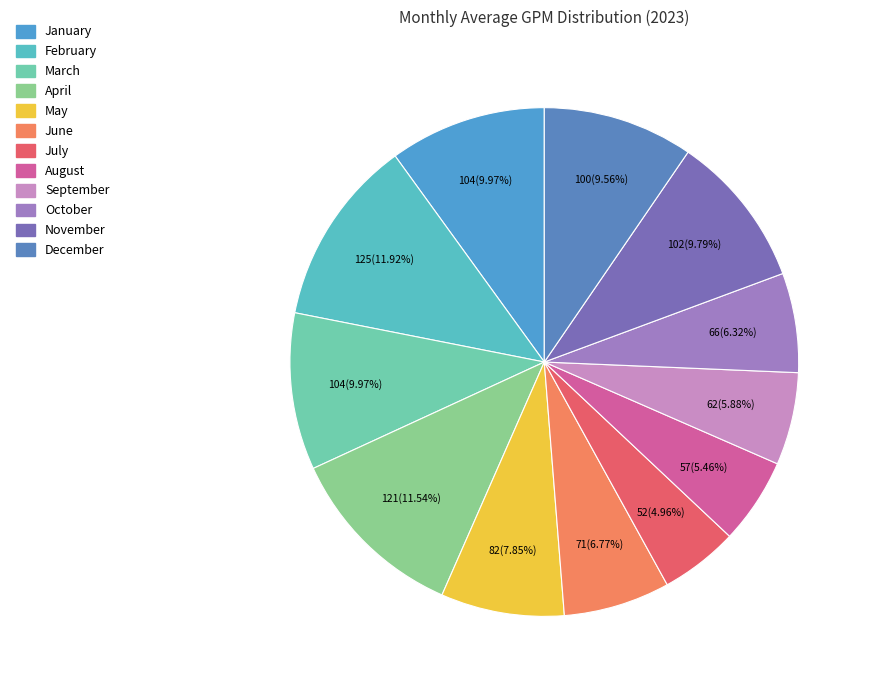

To the nearest percent, what is the combined percentage of May and November?

18%